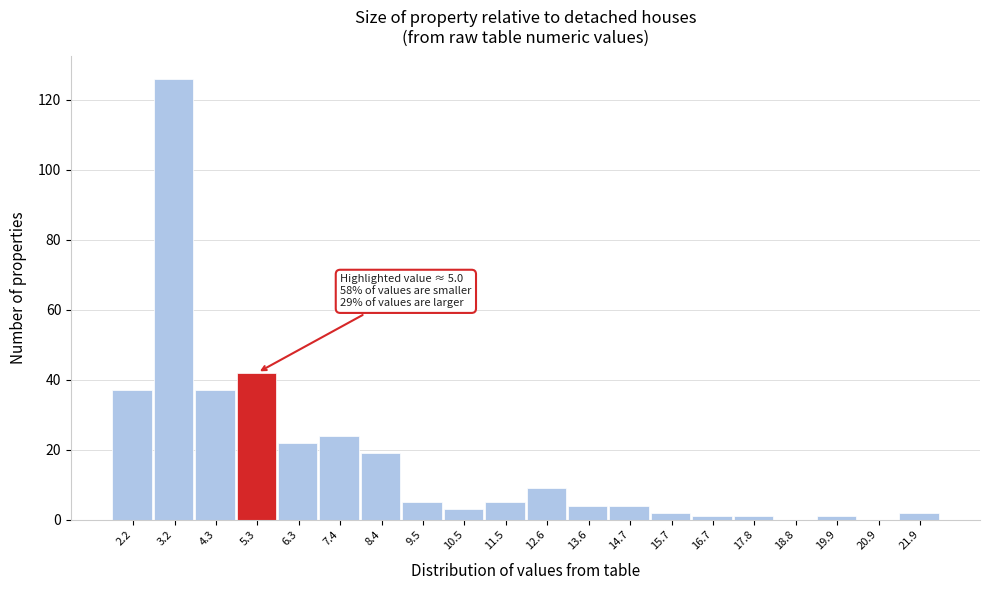

Over which range of the x-axis is the bar tallest?

2.6 to 3.8